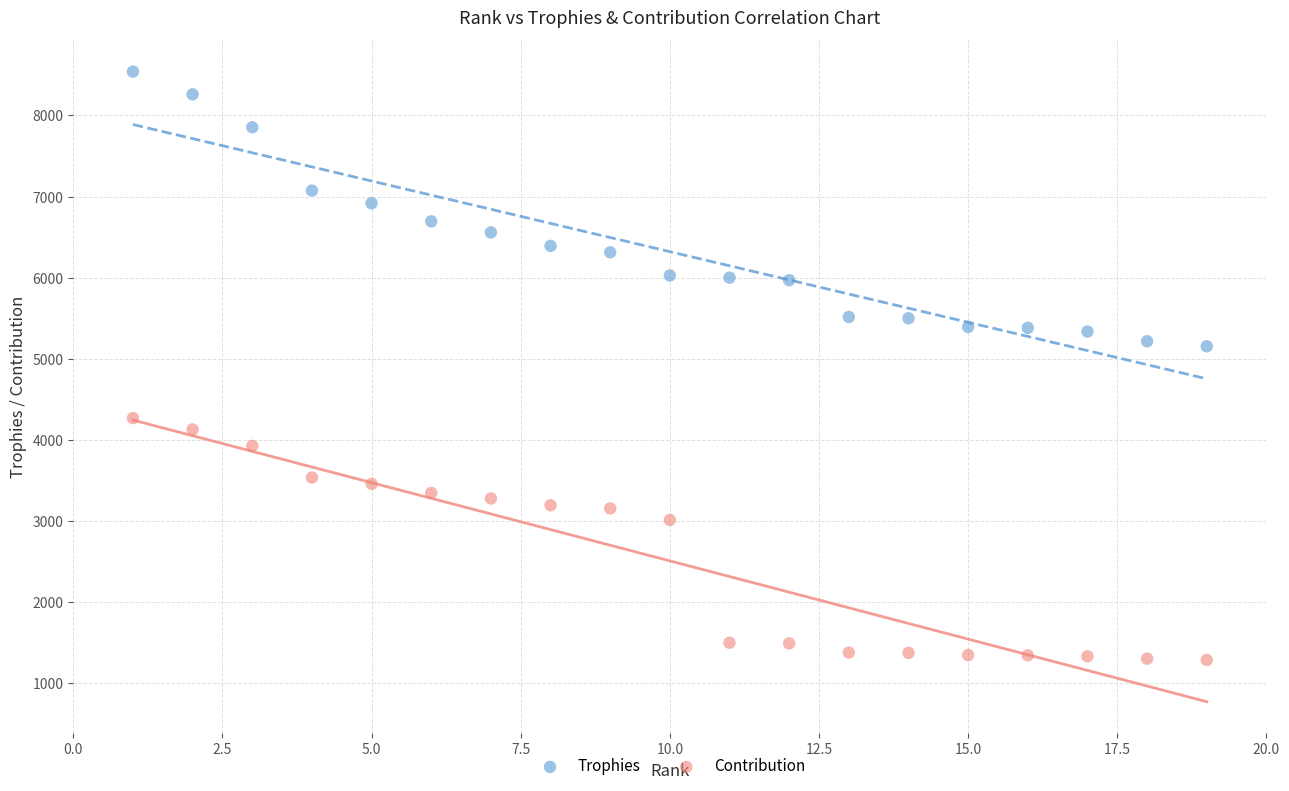

Which series reaches the minimum Y coordinate?

Contribution